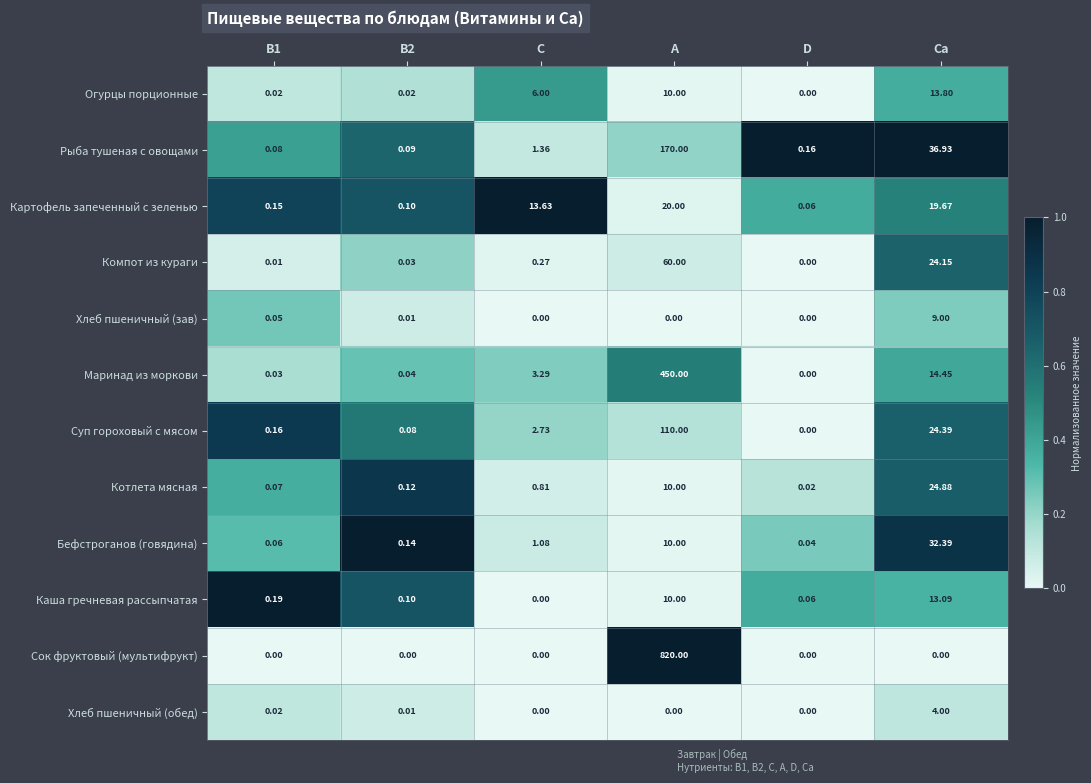

At which category is the sum across all series the highest?

A